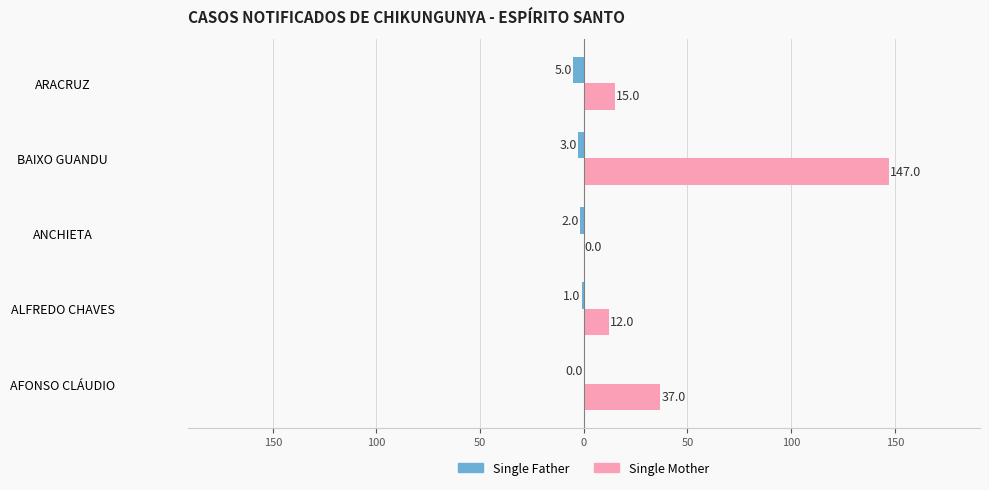

What are all the series names shown in the legend?

Single Father, Single Mother